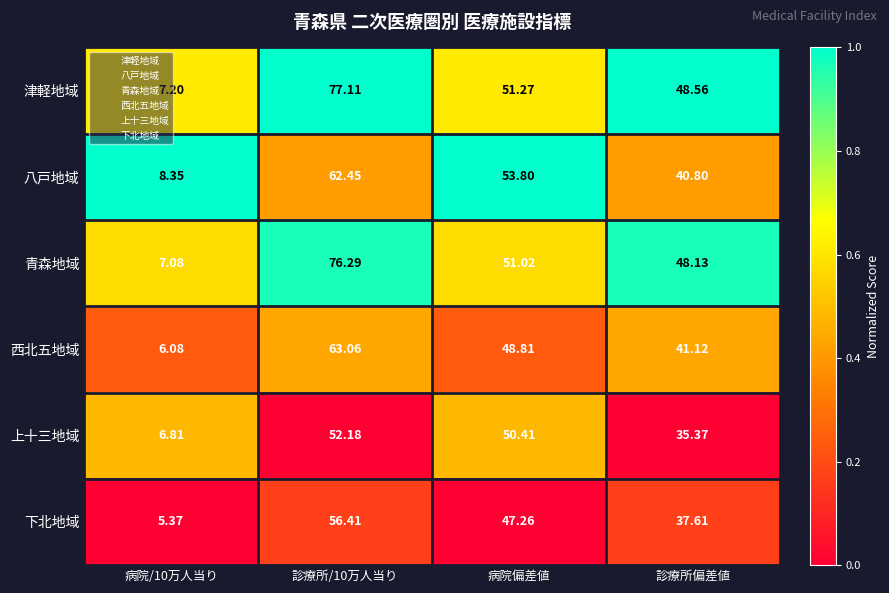

Rank the series at 病院偏差値 from highest to lowest value.

八戸地域, 津軽地域, 青森地域, 上十三地域, 西北五地域, 下北地域